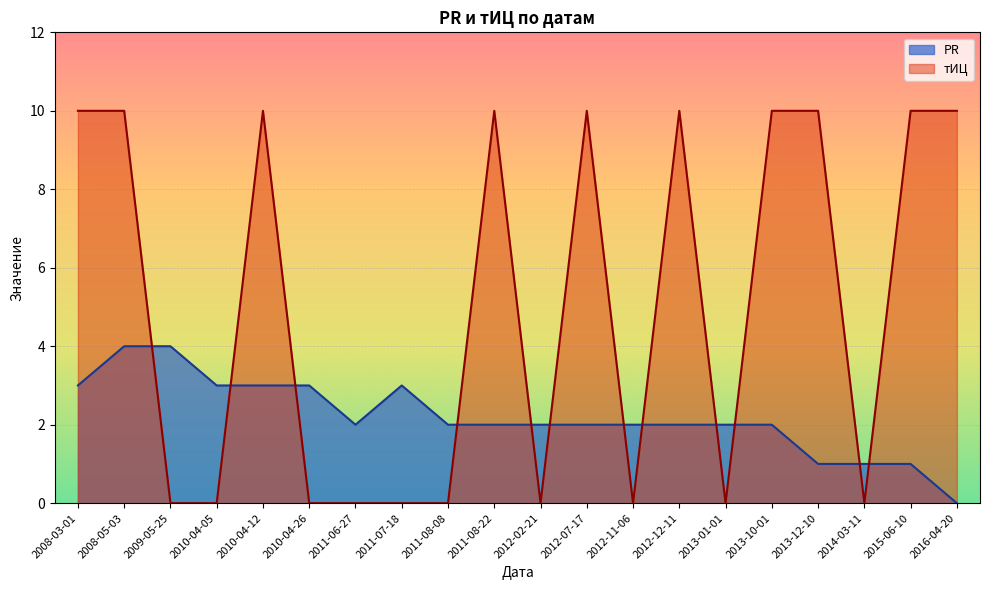

What is the difference between the PR values at 2013-12-10 and 2011-06-27?

1